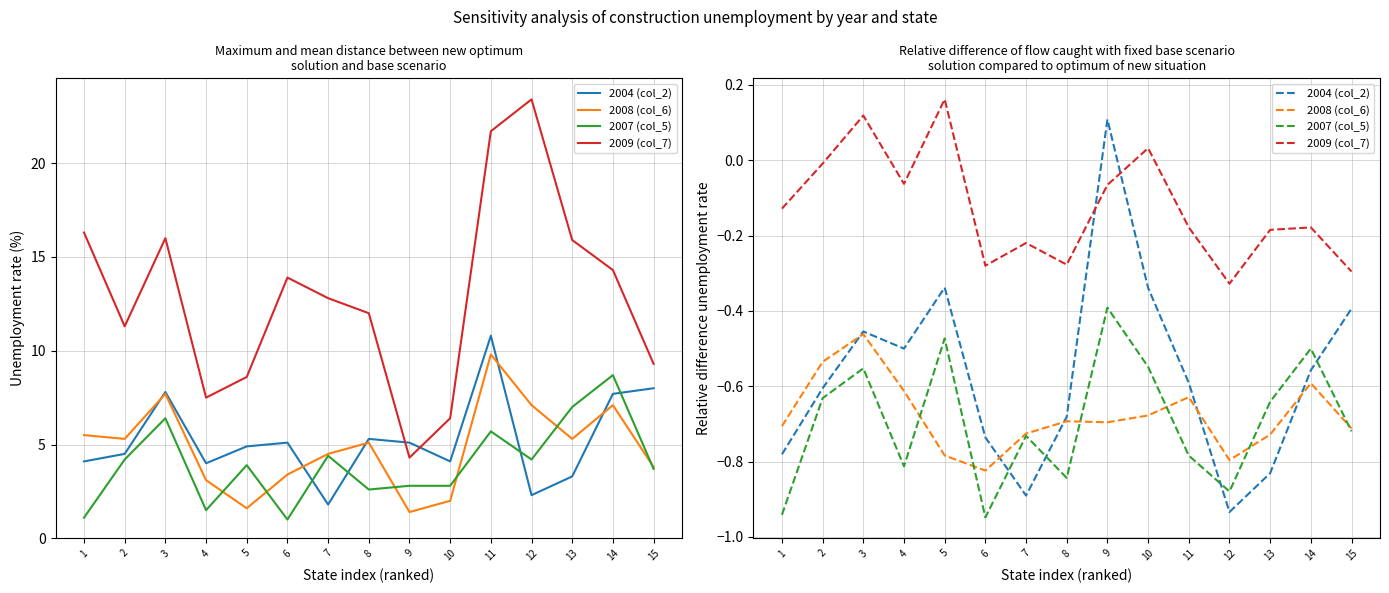

After their last crossing, which series has the higher values: 2007 (col_5) or 2008 (col_6)?

2008 (col_6)